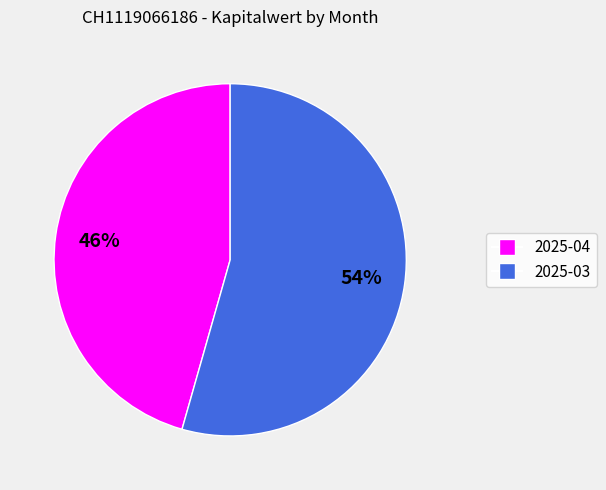

How many slices are in this pie chart?

2